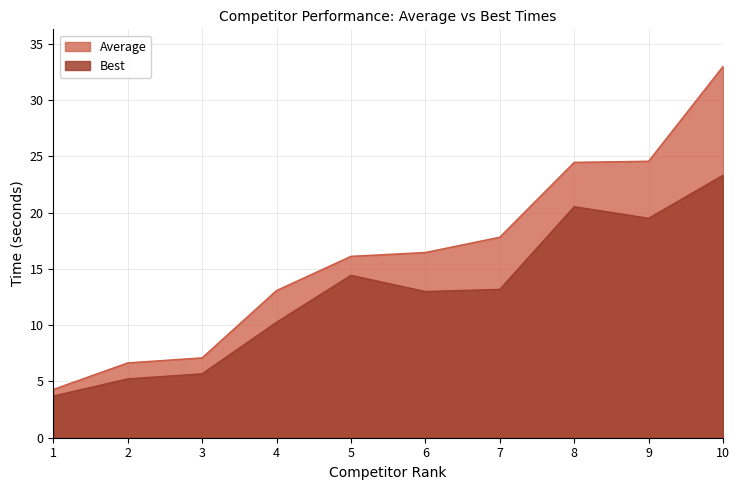

Does the chart have visible grid lines?

Yes